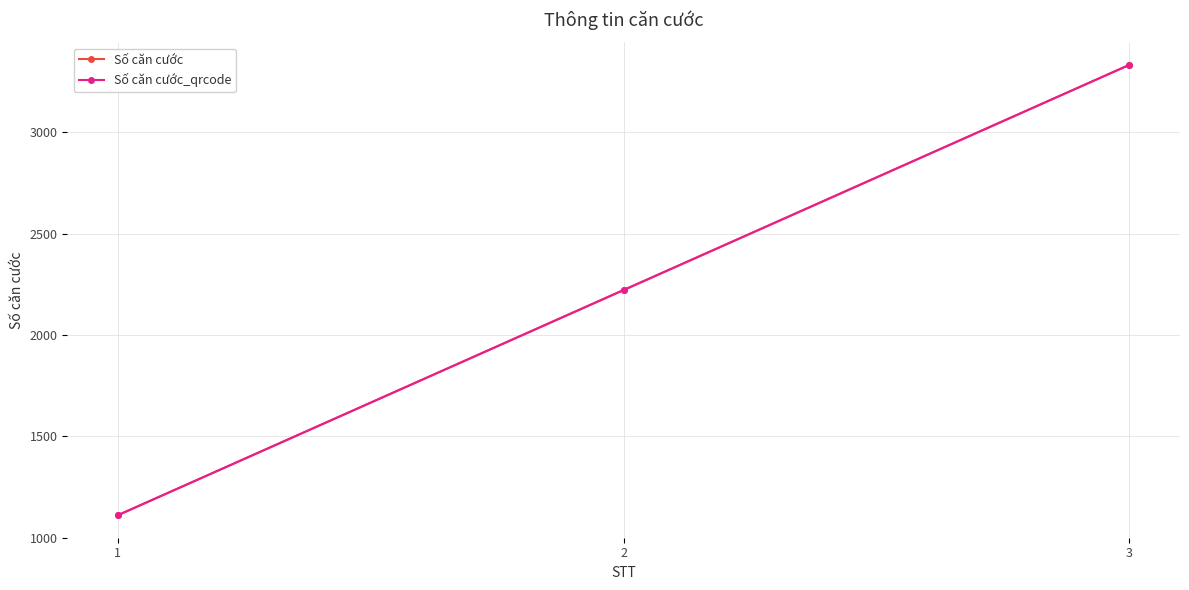

What is the difference between the Số căn cước_qrcode values at 2 and 3?

1111